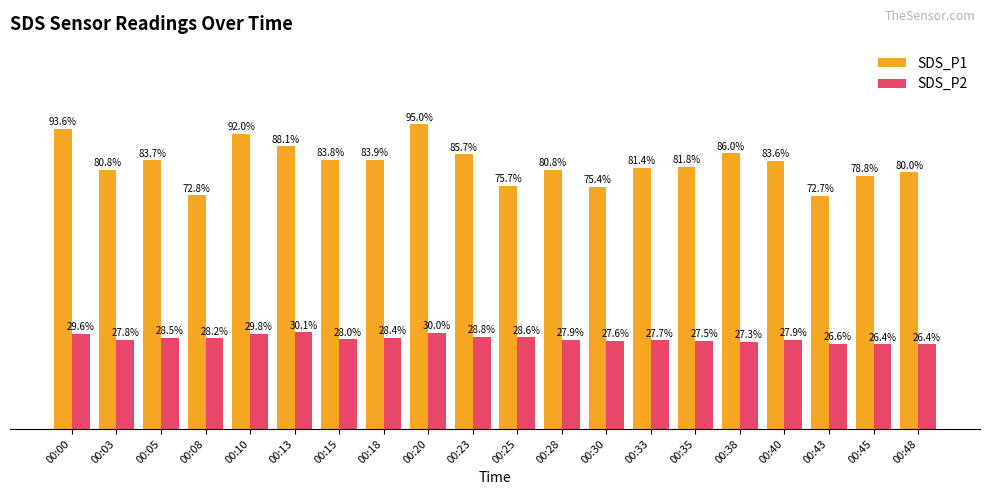

List the series in order of their peak value, highest first.

SDS_P1, SDS_P2